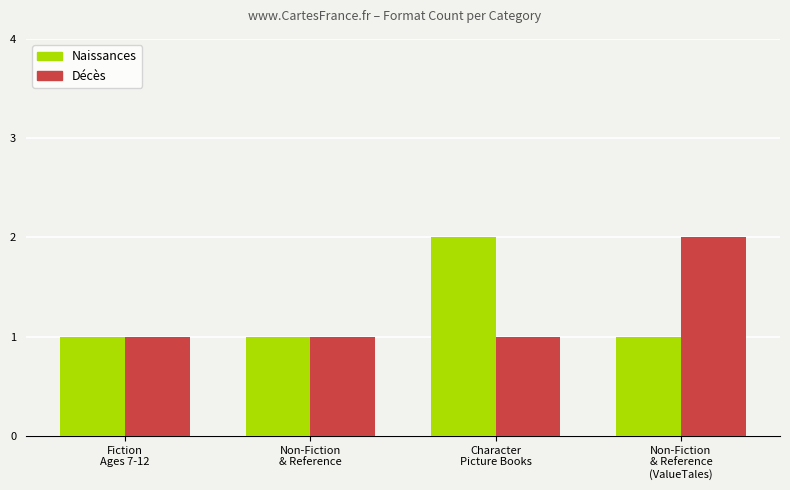

Are the bars horizontal?

No